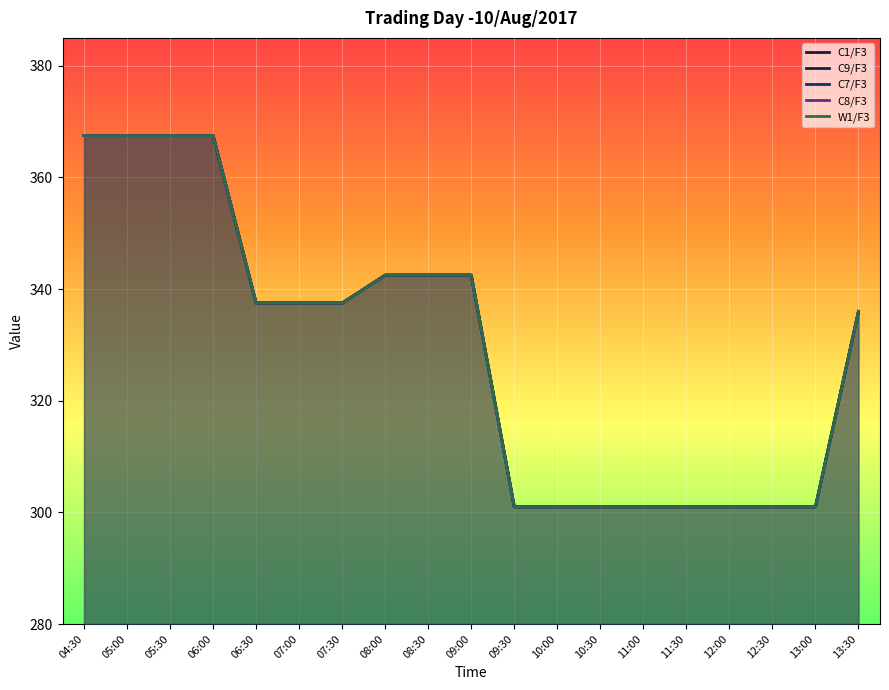

Which series changed the most between 05:30 and 09:00?

C1/F3